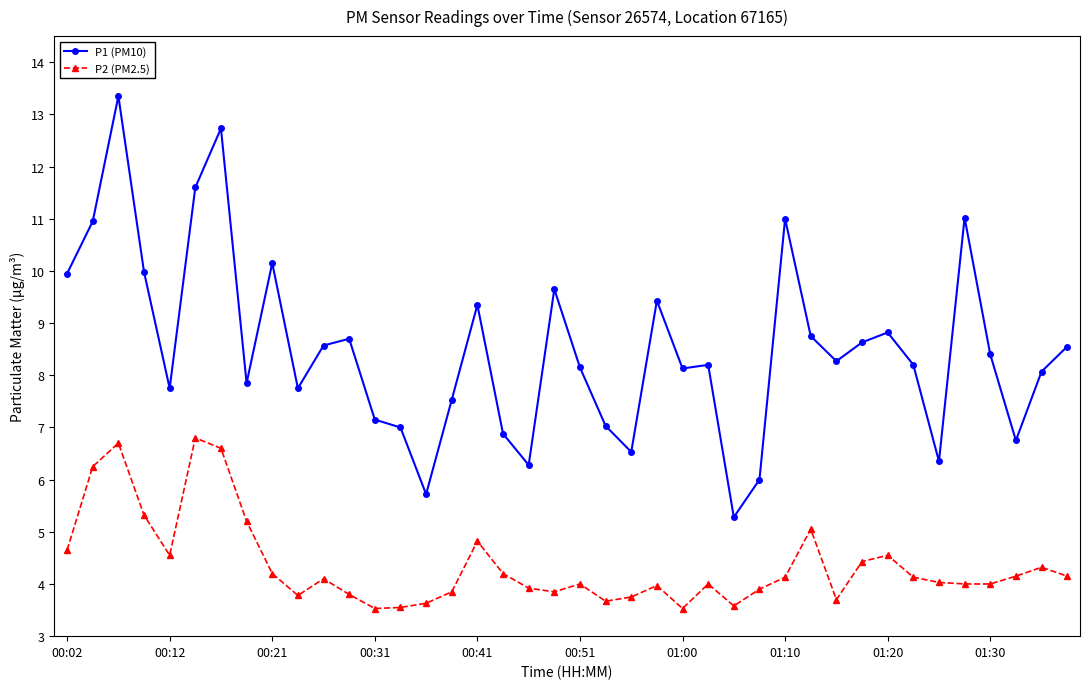

What is the difference between the maximum and second lowest values in the P2 (PM2.5) series?

3.3